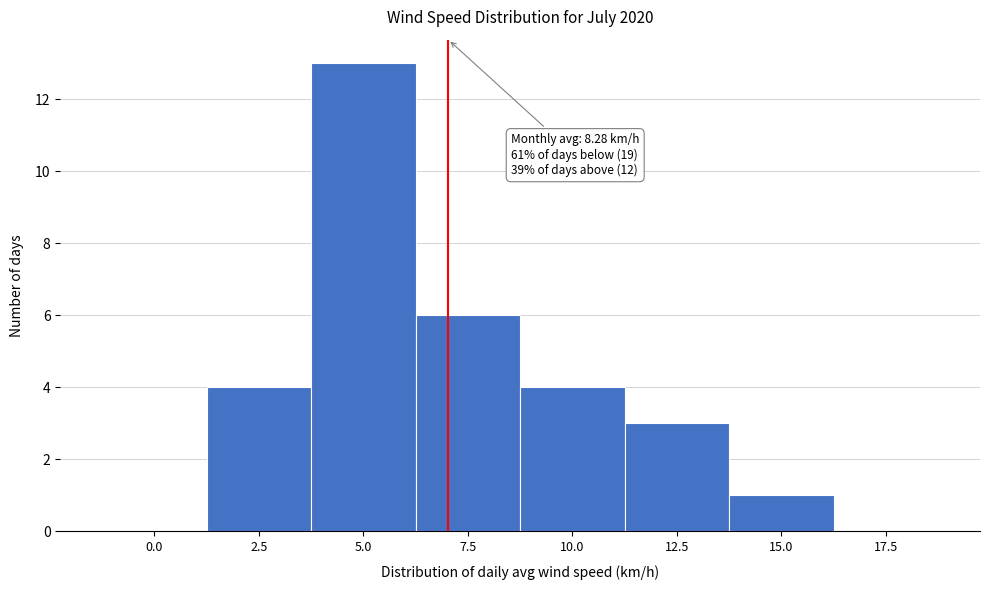

Reading left to right, what are all the values shown in this chart?

0.0=0	2.5=4	5.0=13	7.5=6	10.0=4	12.5=3	15.0=1	17.5=0